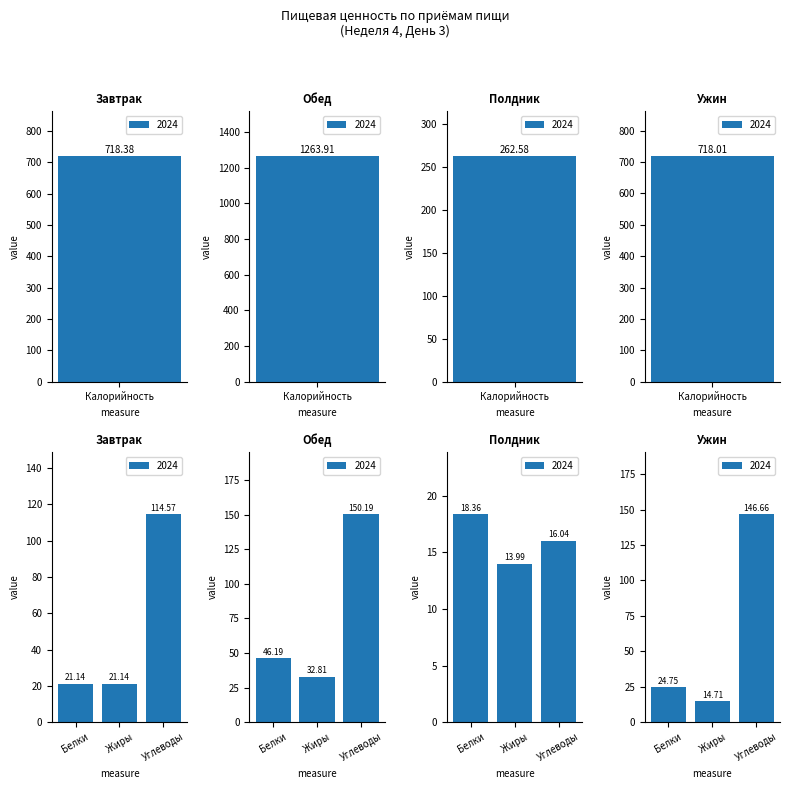

What is the value of the Жиры bar at the 4th from the left?

14.7